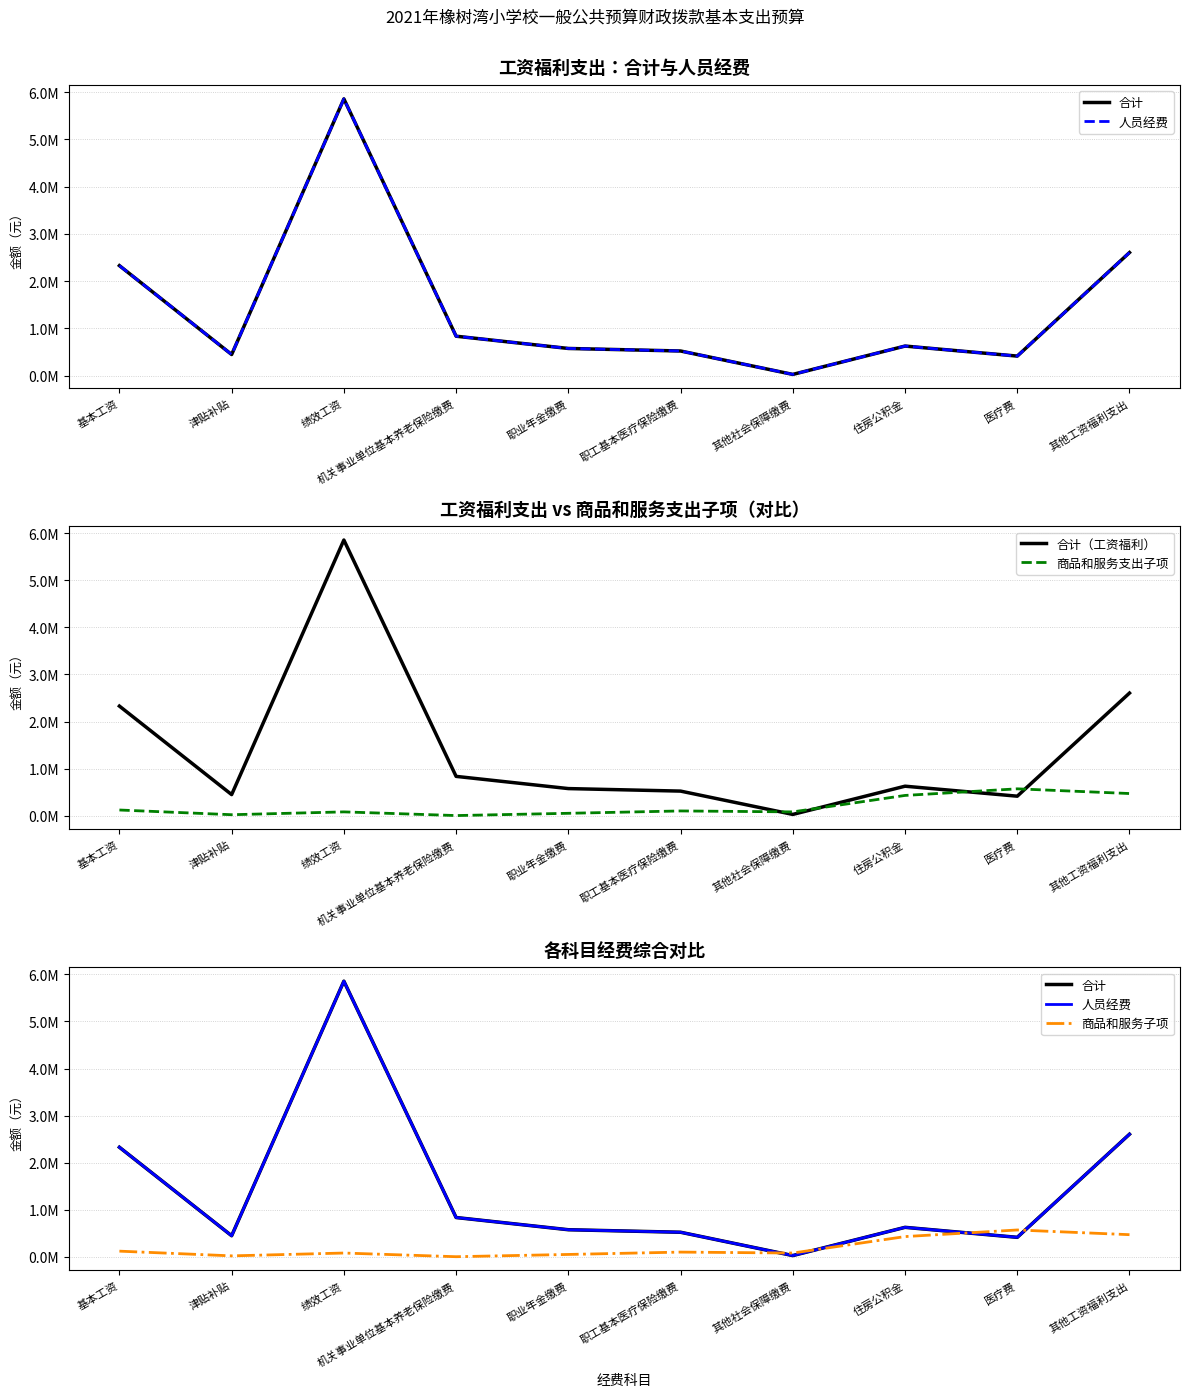

At which category does 商品和服务子项 reach its first local valley?

津贴补贴